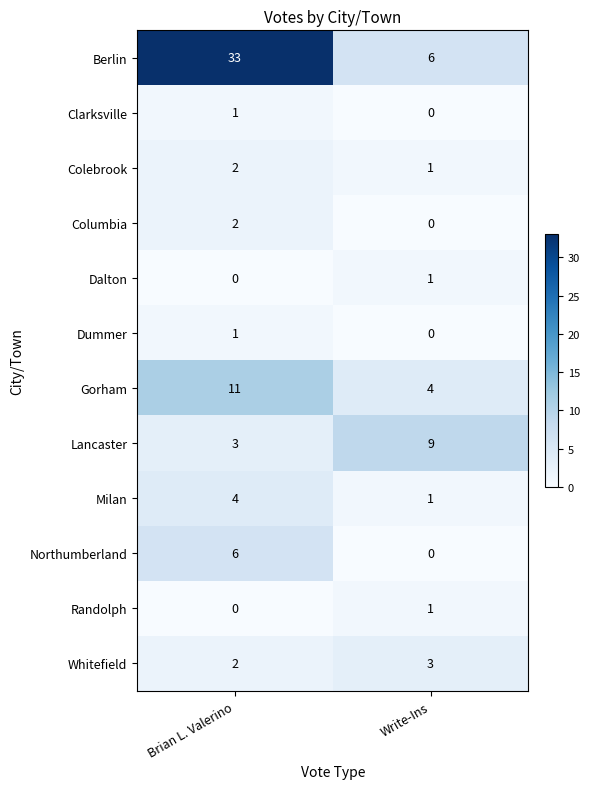

Where is Colebrook nearest to the value 1?

Write-Ins